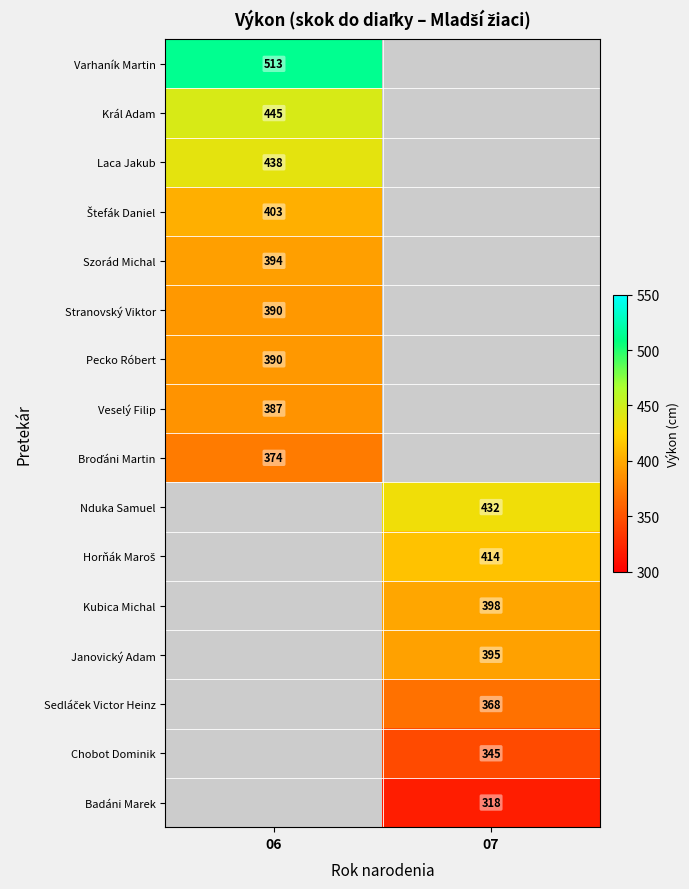

Which label corresponds to the smallest value in the chart?

07